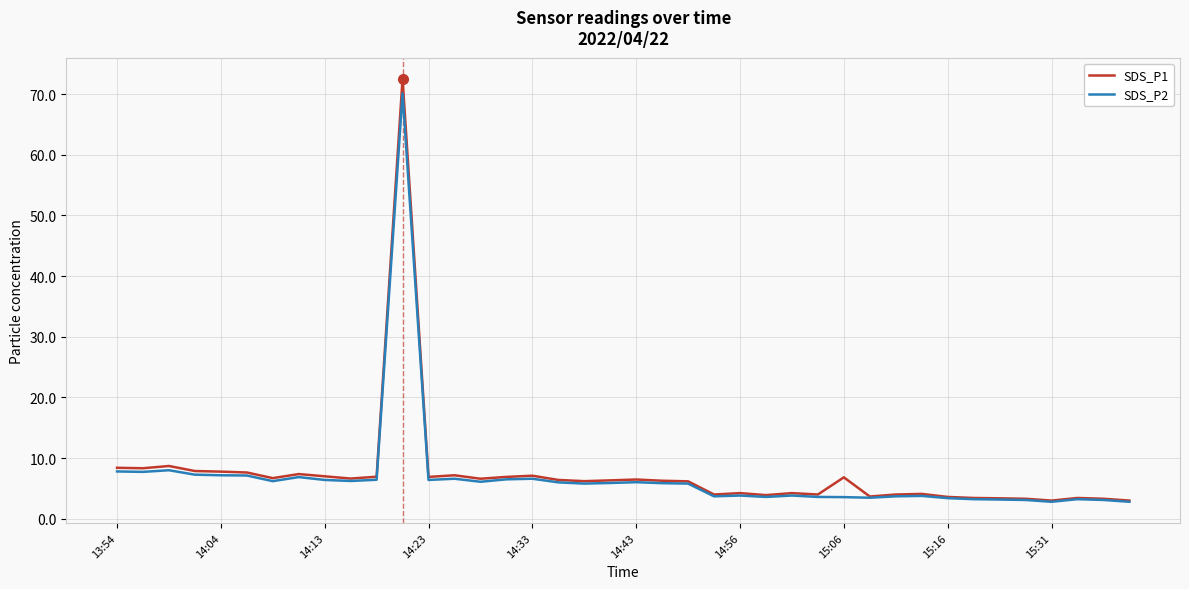

How many distinct data groups are displayed?

2